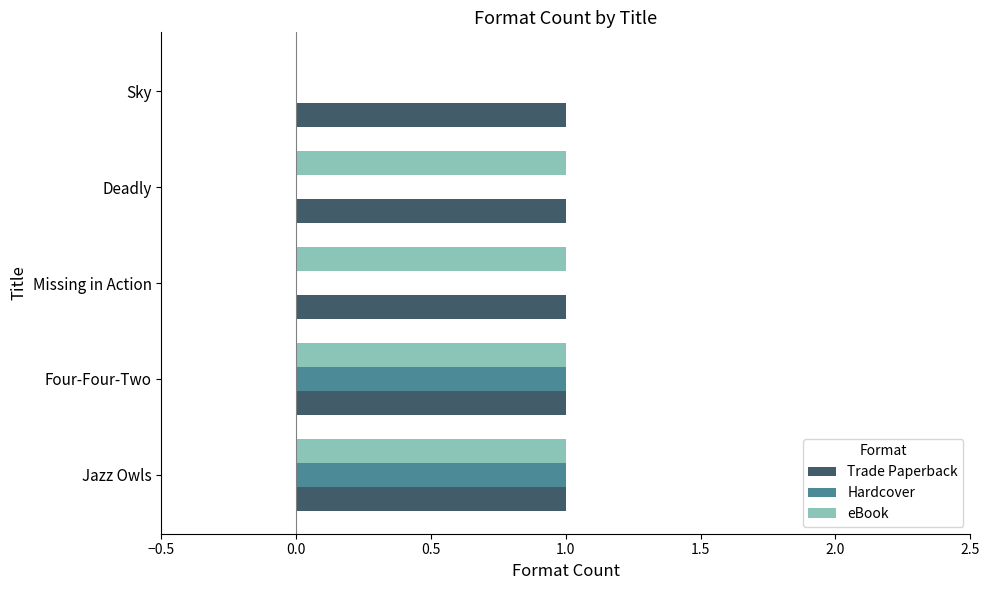

Which series changed the most between Deadly and Sky?

eBook